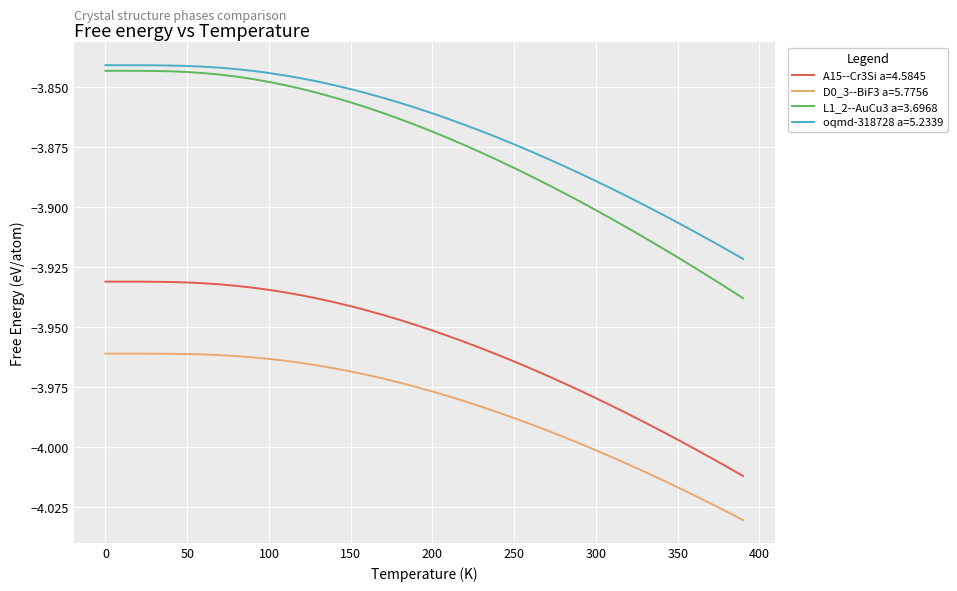

Which series has the largest range (max minus min)?

L1_2--AuCu3 a=3.6968